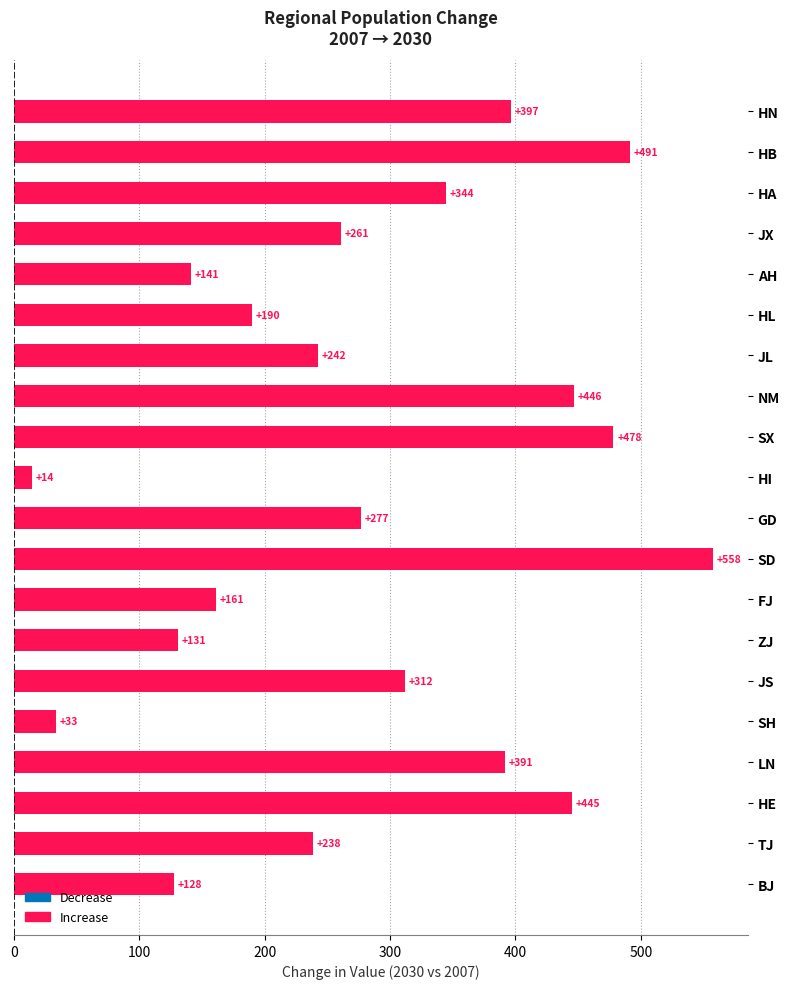

How many data points does each series have?

20